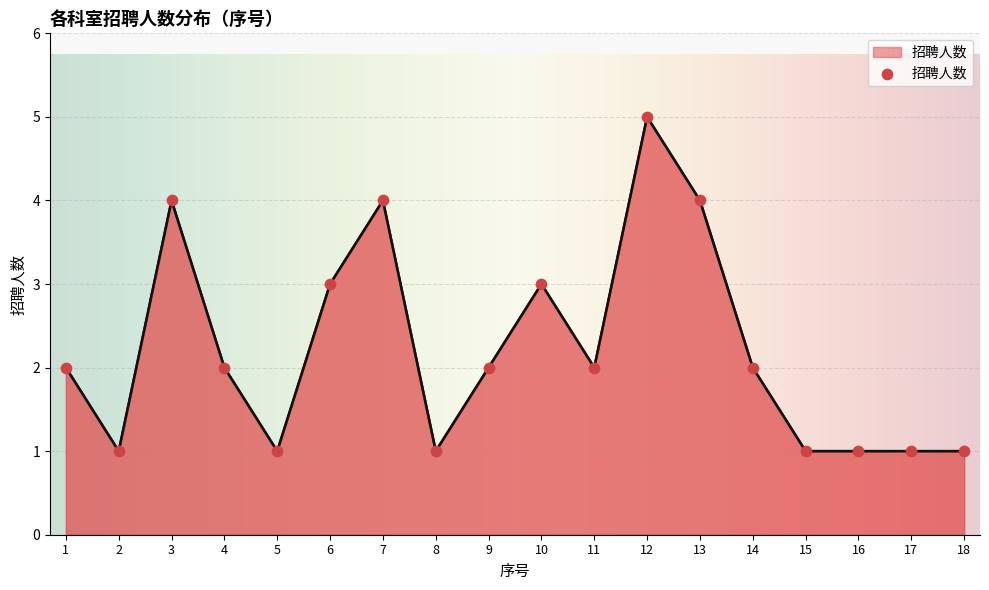

Between 4 and 3, which is larger?

3